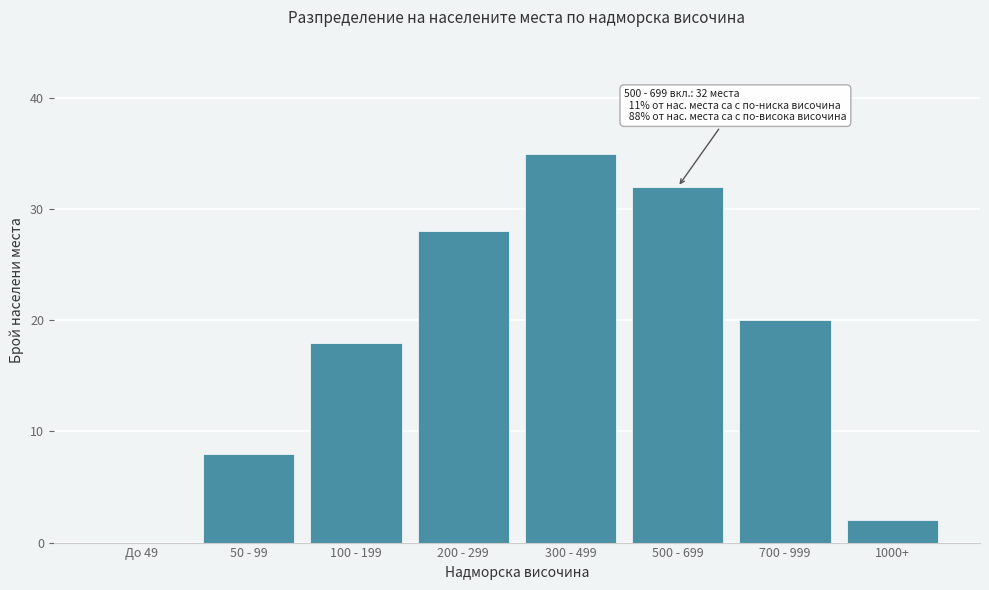

Reading left to right, list all the values displayed in this chart.

До 49=0	50 - 99=8	100 - 199=18	200 - 299=28	300 - 499=35	500 - 699=32	700 - 999=20	1000+=2